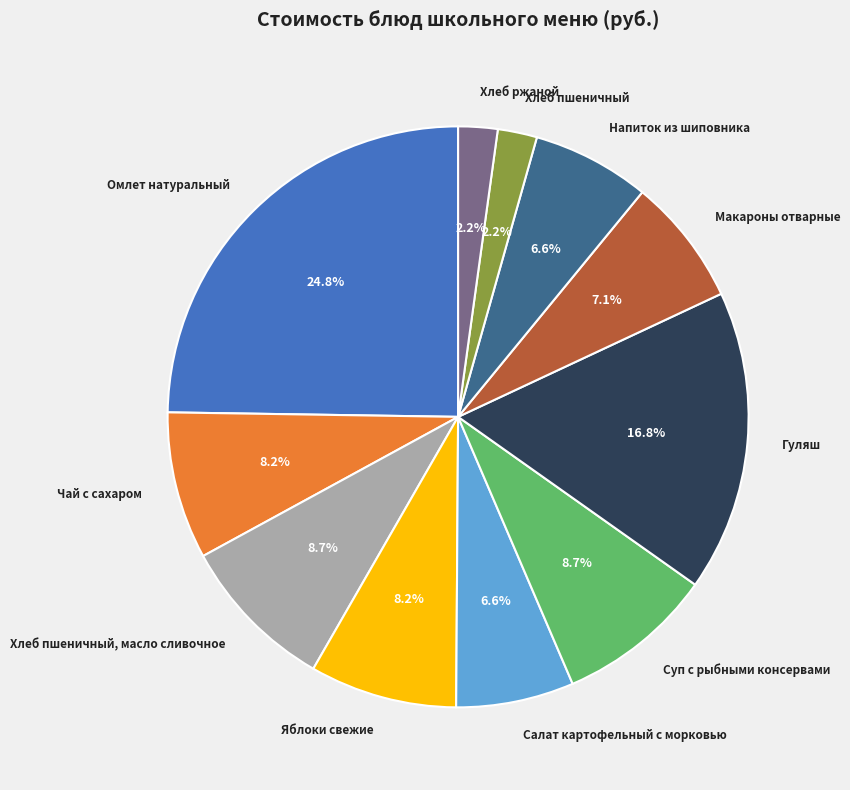

Which category has the biggest portion of the pie?

Омлет натуральный